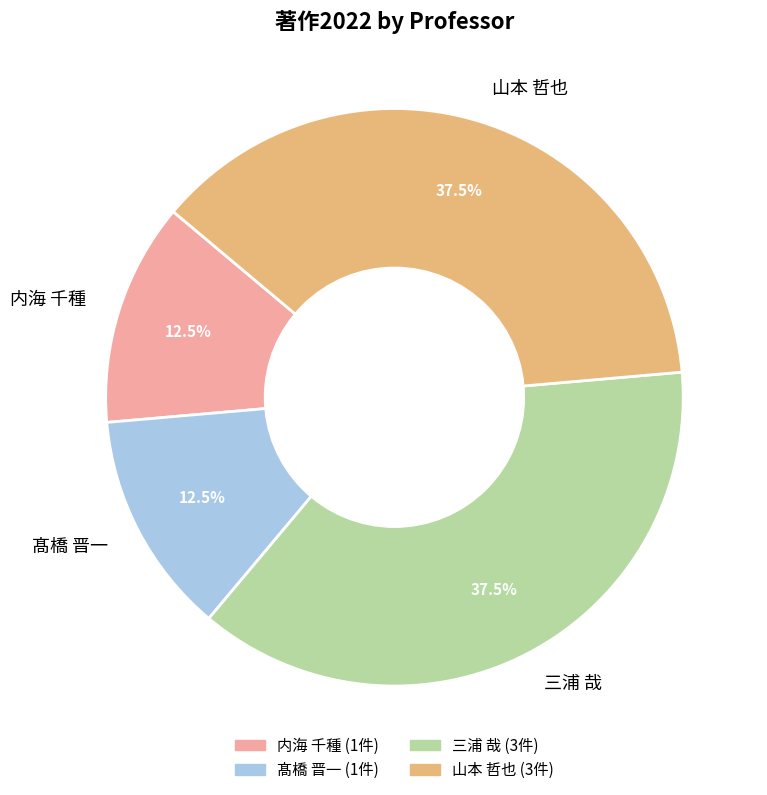

Is 山本 哲也 the majority of the pie?

No